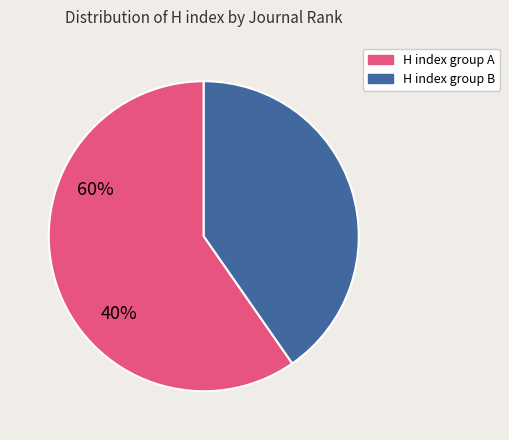

Count the number of slices in the pie.

2